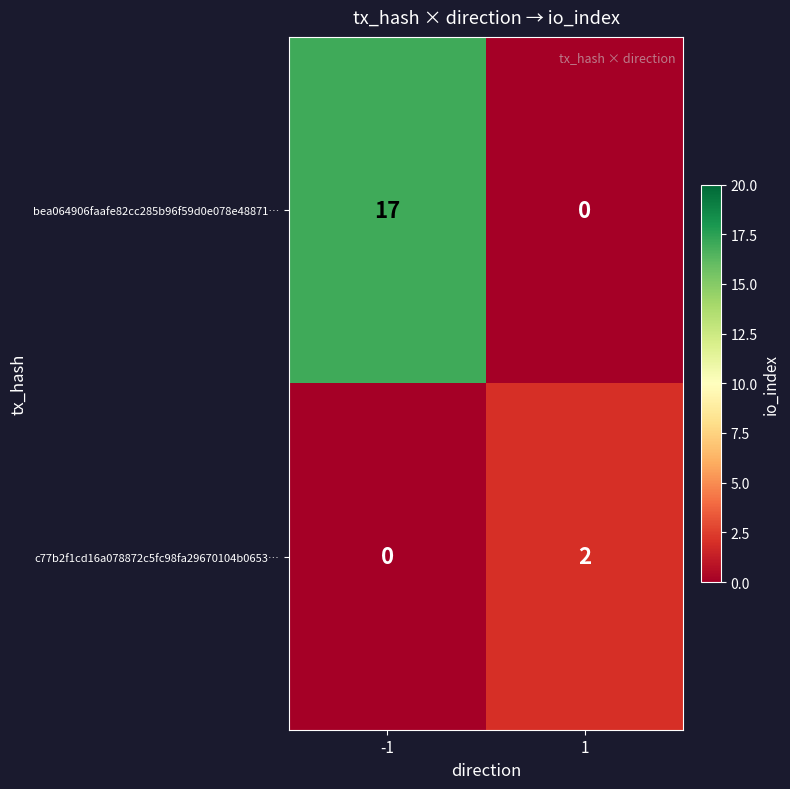

What is the difference between the highest and lowest values at -1?

17